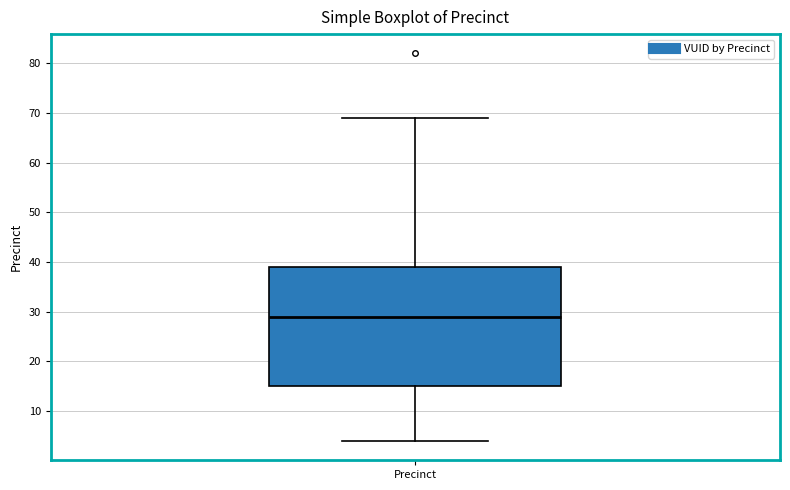

Read this box plot against the y-axis: the position of the median line, the range covered by the box, and the ends of both whiskers. The values are not printed on the chart, so give them approximately, as read against the axis.

median 29, box 15 to 39, whiskers 4 to 69